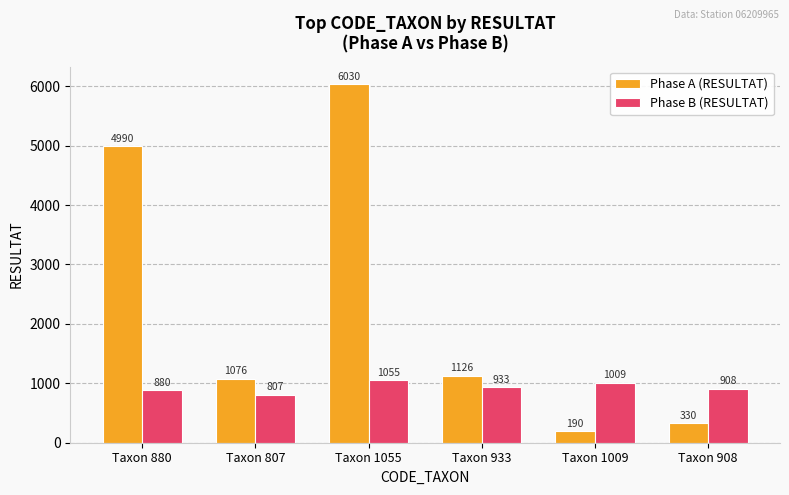

Reading left to right, what are all the values shown in this chart?

Phase A (RESULTAT): 4990	1076	6030	1126	190	330
Phase B (RESULTAT): 880	807	1055	933	1009	908